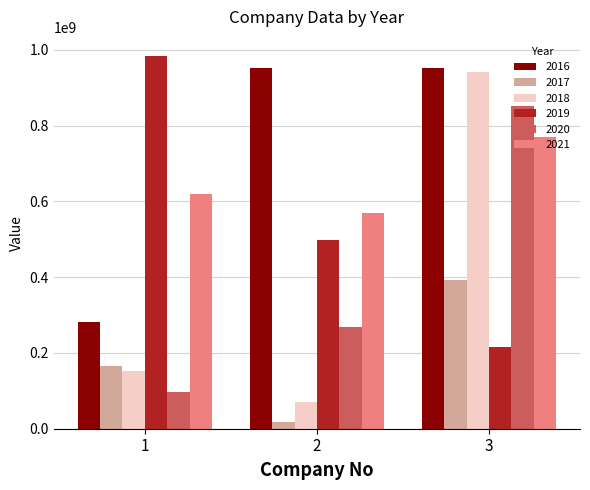

What is the difference between the highest and lowest values at 3?

737691423